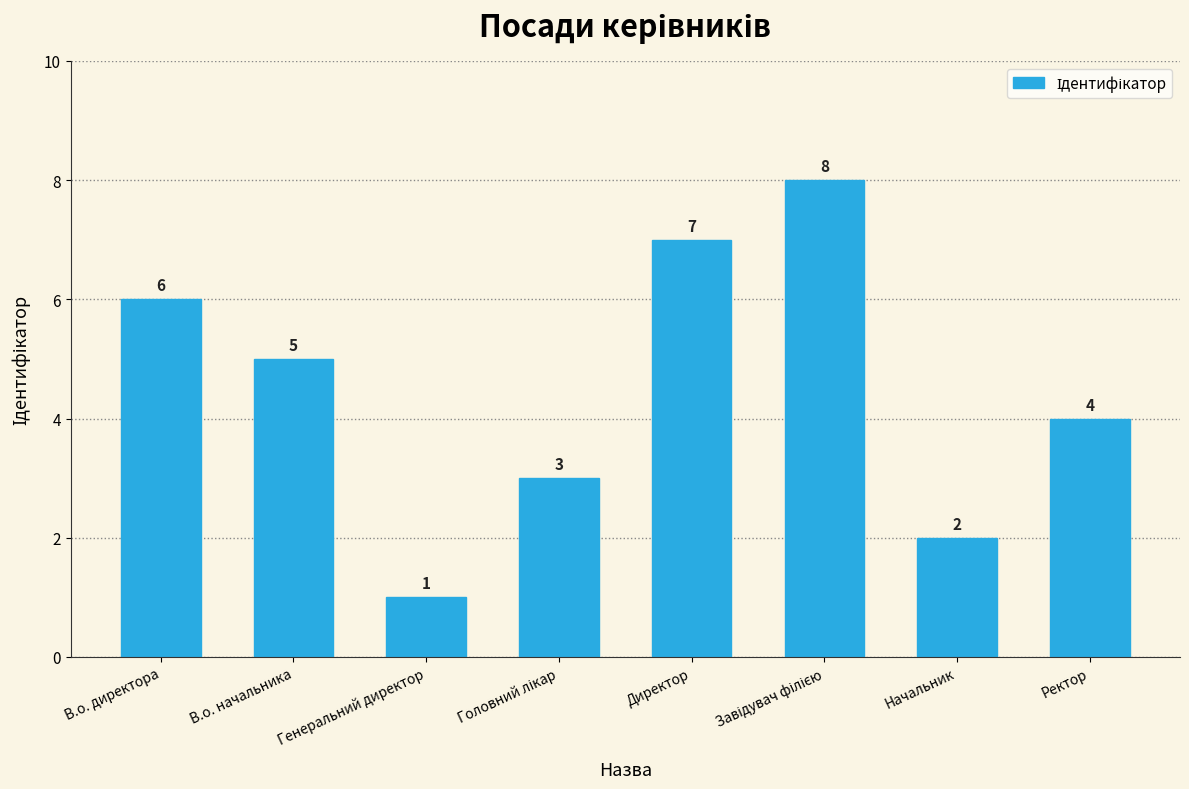

Which label corresponds to the smallest value in the chart?

Генеральний директор